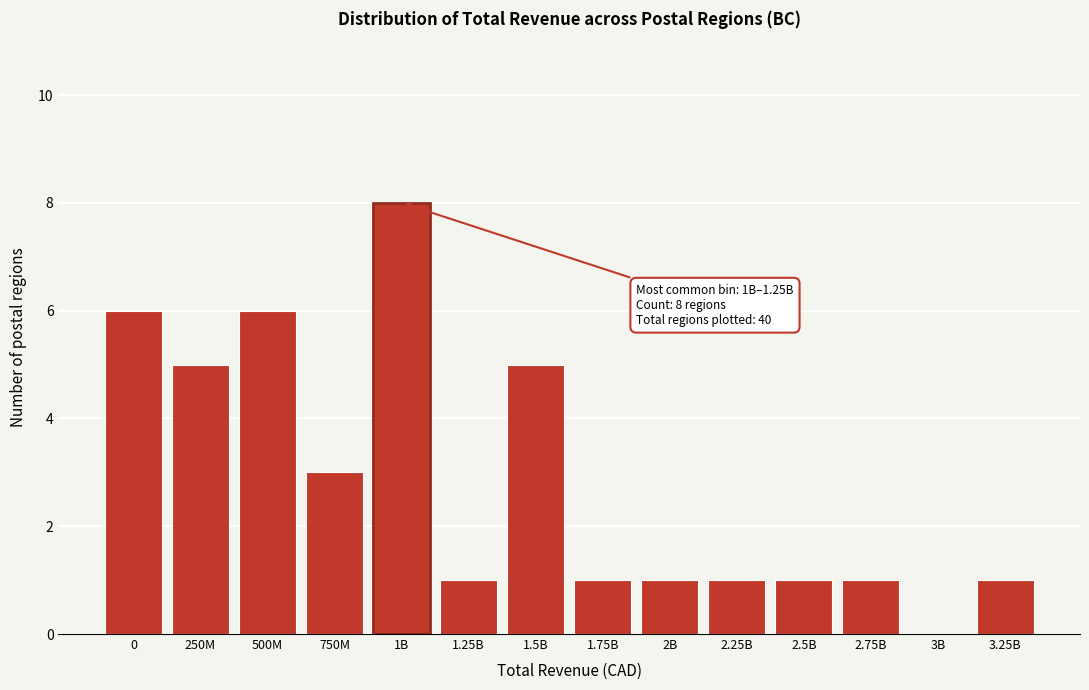

Reading left to right, transcribe all the data shown in this chart.

0=6	250M=5	500M=6	750M=3	1B=8	1.25B=1	1.5B=5	1.75B=1	2B=1	2.25B=1	2.5B=1	2.75B=1	3B=0	3.25B=1